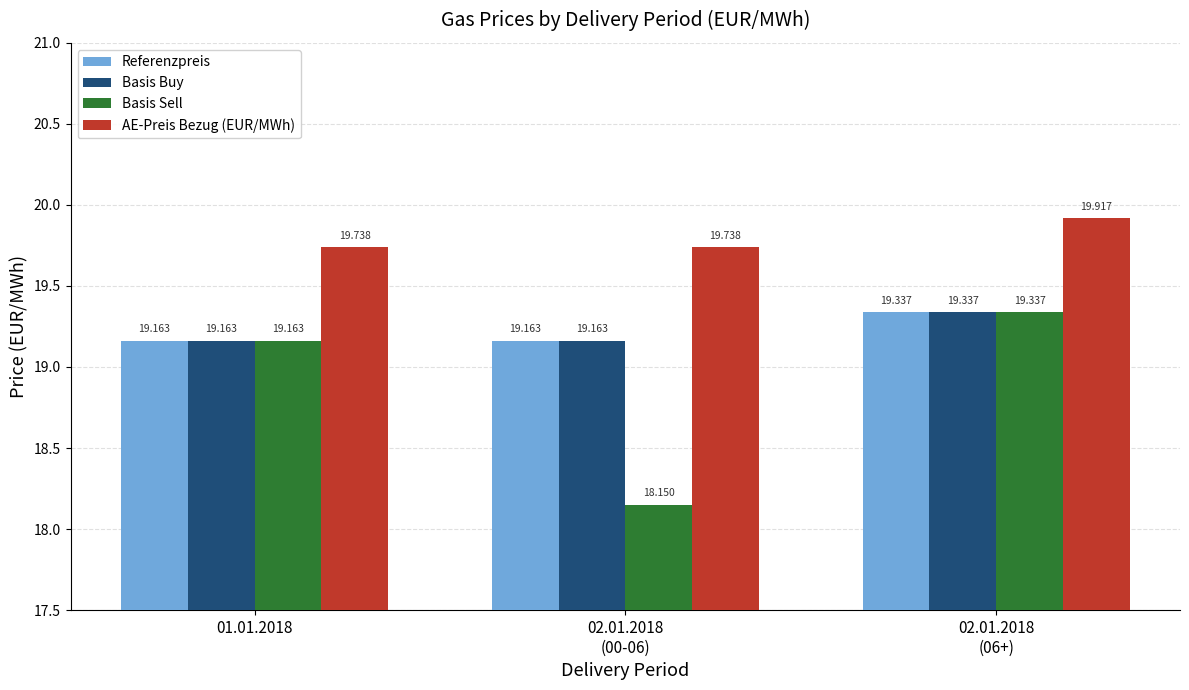

Does the chart contain any negative values?

No